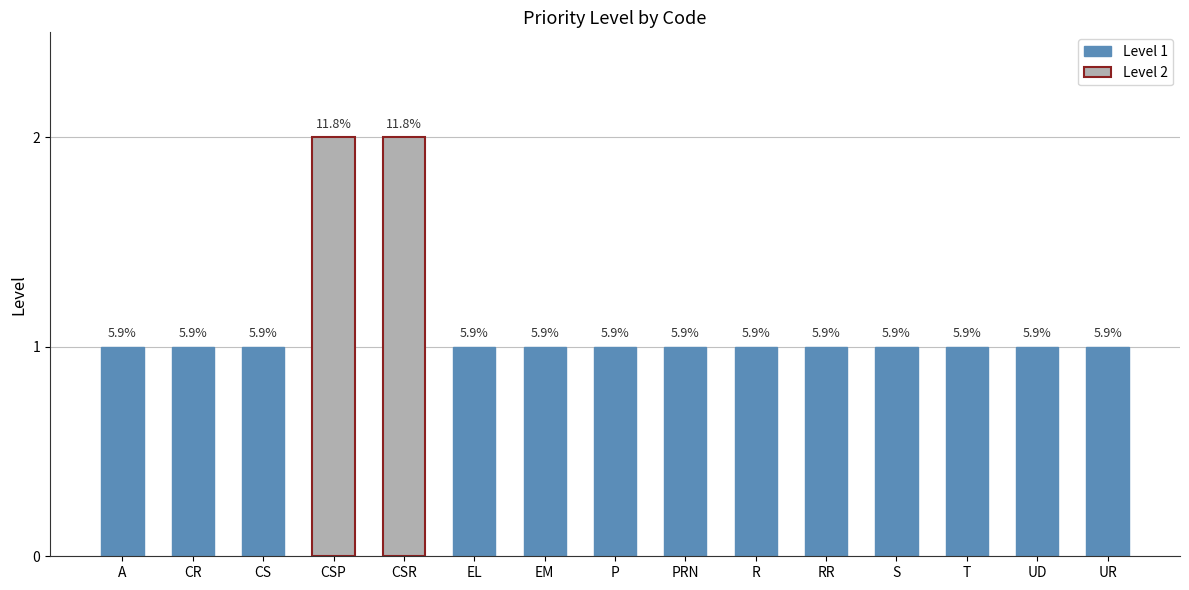

What is the sum of the values at CSP and T?

3